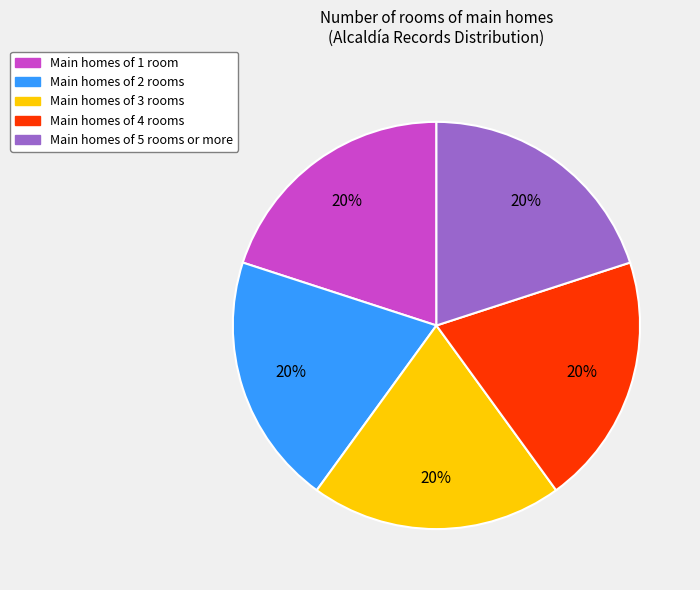

Does any single category account for the majority?

No